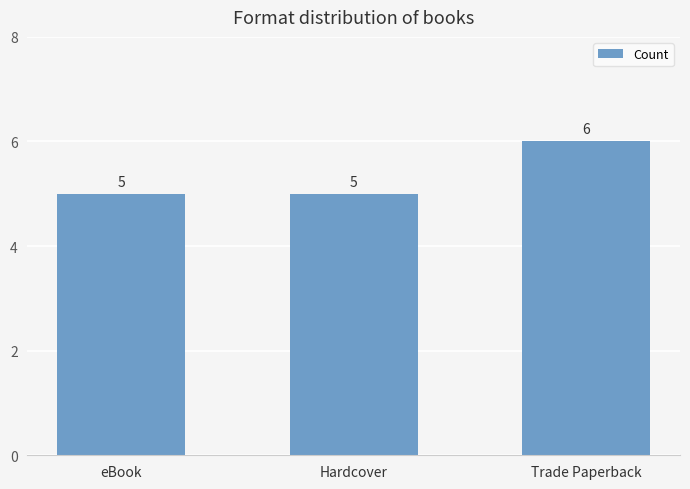

What is the greatest value displayed?

6